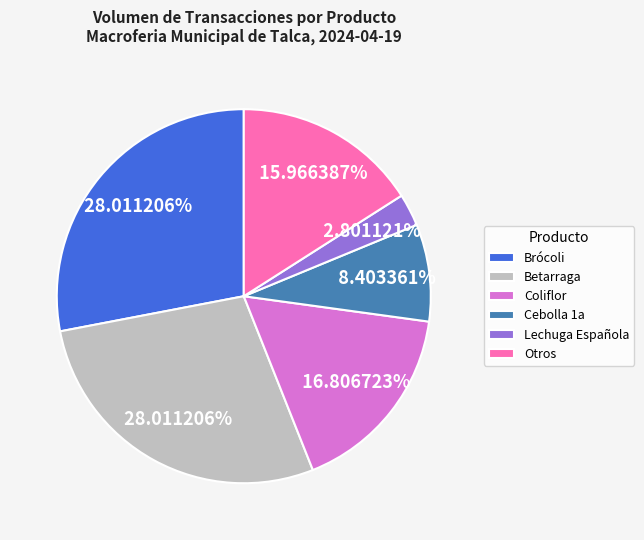

Does Betarraga represent more than half of the total?

No